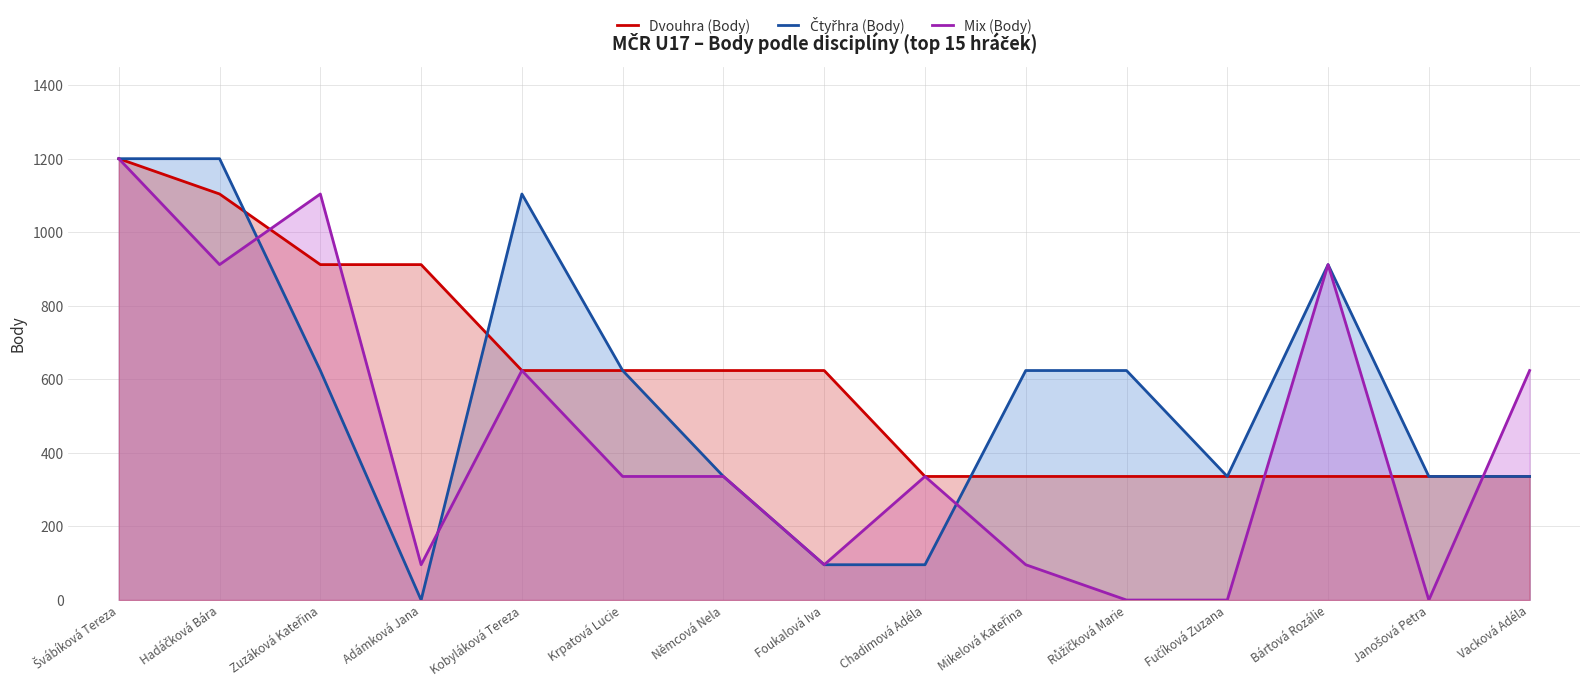

Between which two adjacent categories do Dvouhra (Body) and Mix (Body) first intersect?

Hadáčková Bára and Zuzáková Kateřina